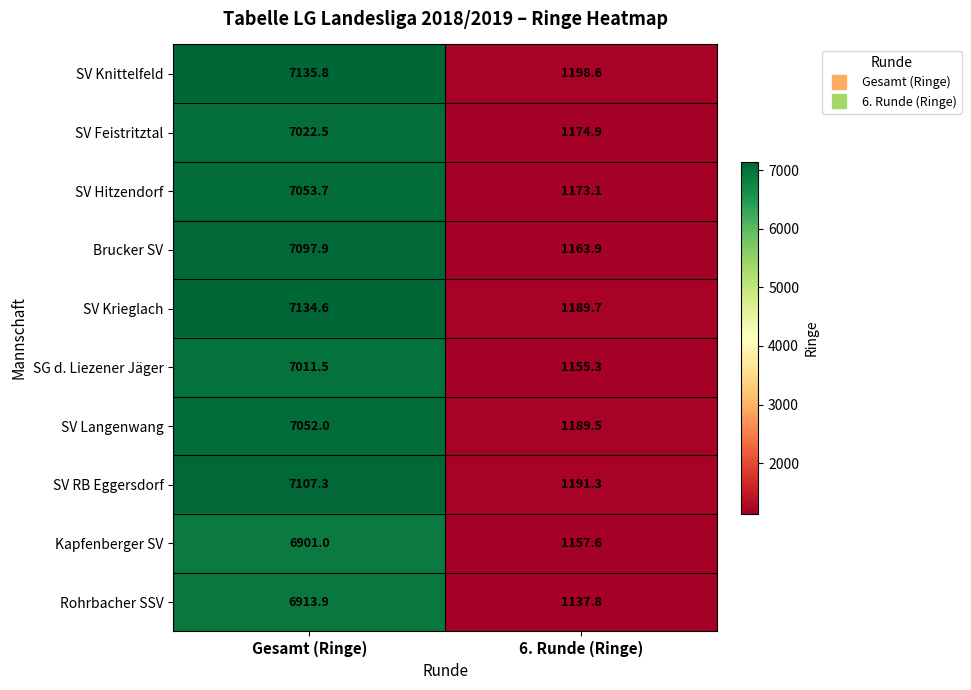

At how many categories does at least one series exceed 6758?

1